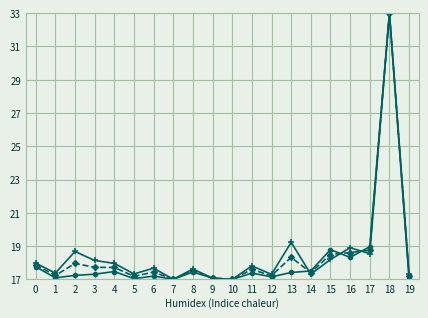

At which category is the sum across all series the highest?

18